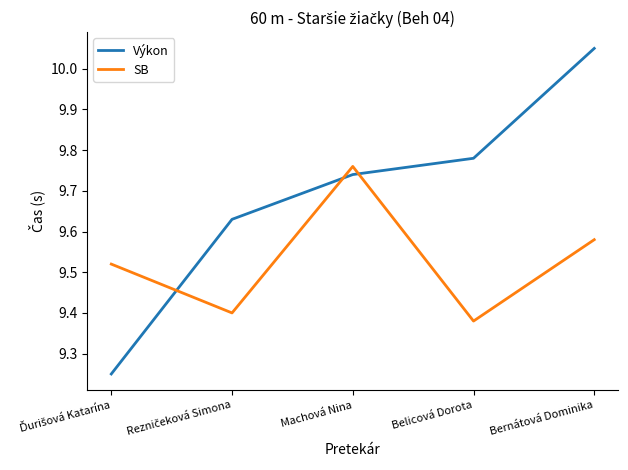

What is the difference between the highest and lowest values at Bernátová Dominika?

0.5